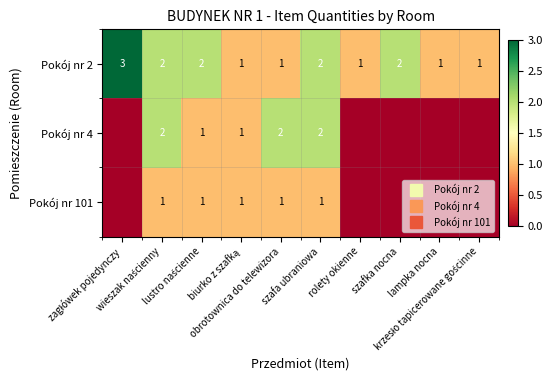

Between krzesło tapicerowane gościnne and lampka nocna, which is larger?

krzesło tapicerowane gościnne